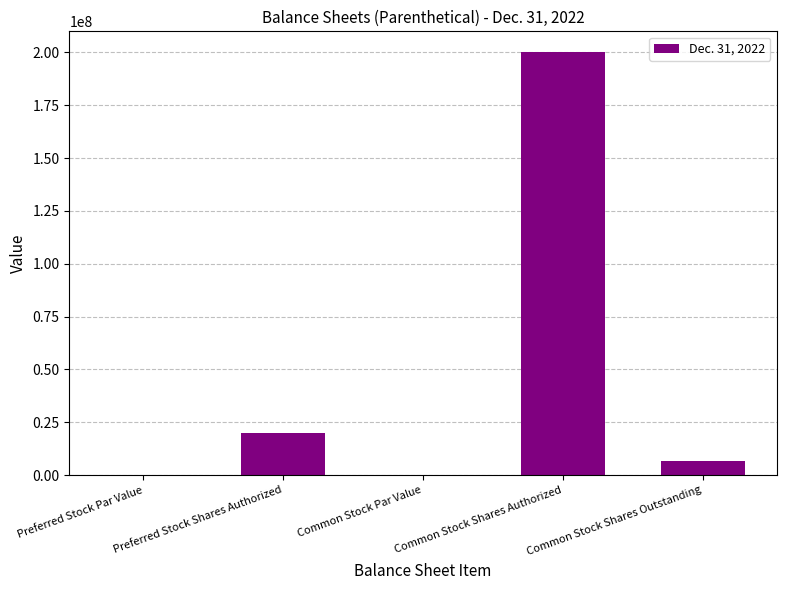

The chart shows a value of 20000000.0 at Preferred Stock Shares Authorized. True or false?

True